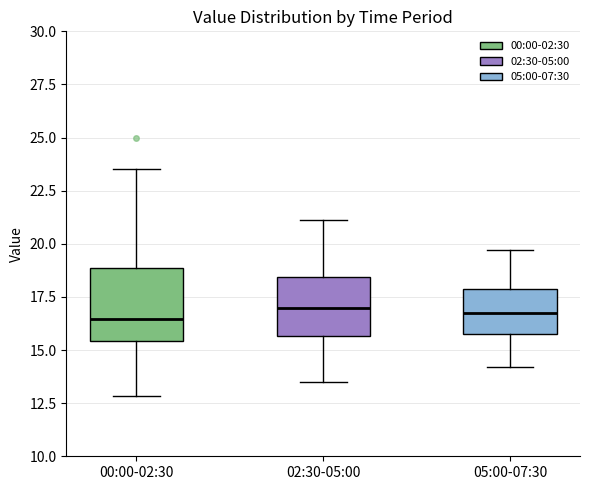

Reading left to right, read every box against the y-axis: the position of its median line, the range the box covers, and the ends of its whiskers. The values are not printed on the chart, so give them approximately, as read against the axis.

00:00-02:30: median 16.5, box 15.5 to 19.0, whiskers 13.0 to 23.5
02:30-05:00: median 17.0, box 15.5 to 18.5, whiskers 13.5 to 21.0
05:00-07:30: median 17.0, box 16.0 to 18.0, whiskers 14.0 to 19.5